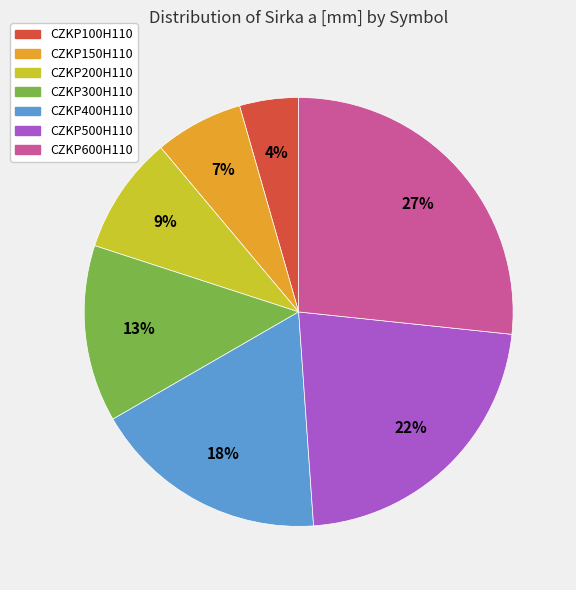

To the nearest percent, what is the average slice percentage?

14%